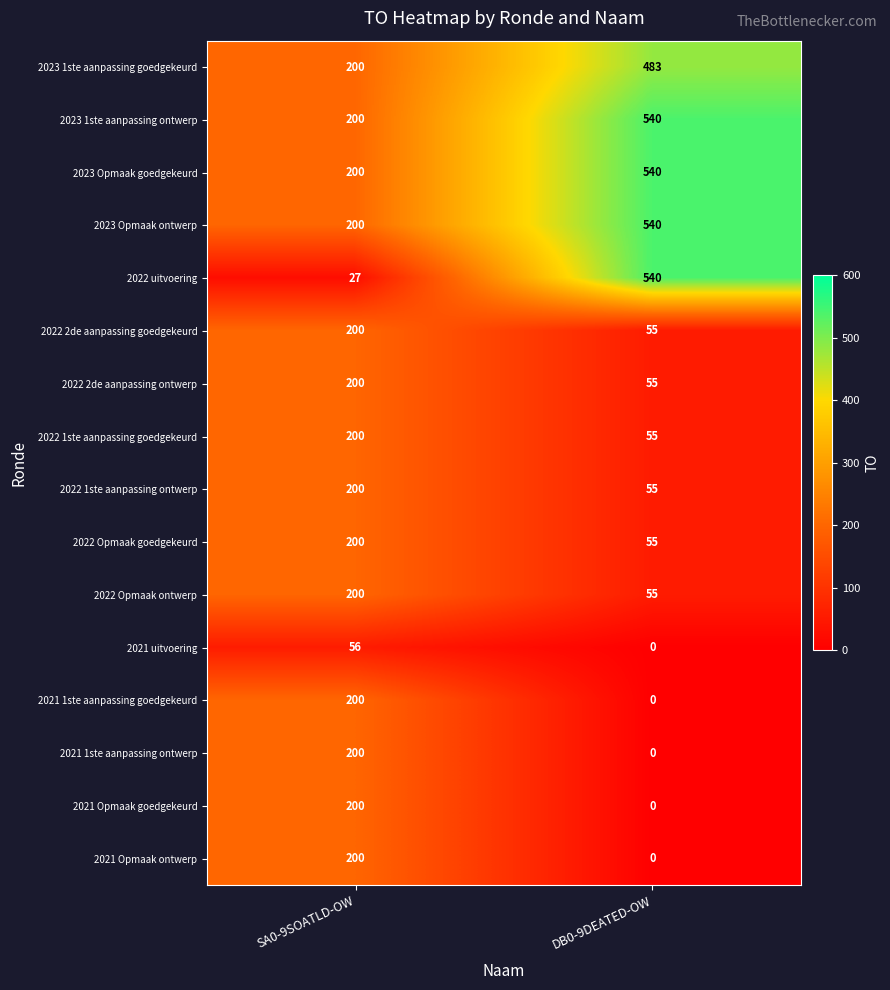

What is the total value across all series at SA0-9SOATLD-OW?

2883